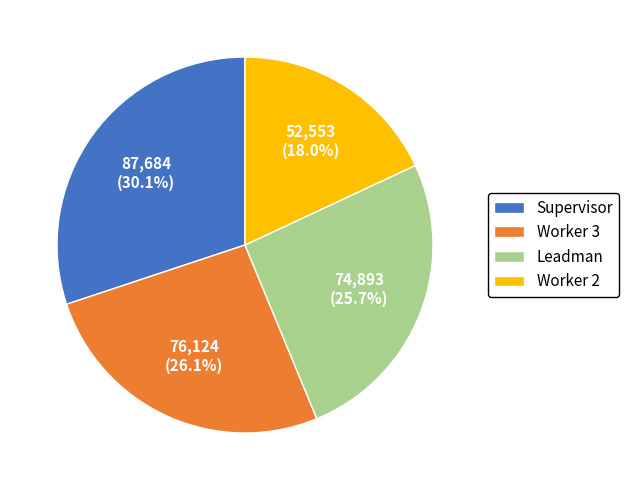

Between Worker 2 and Leadman, which is larger?

Leadman